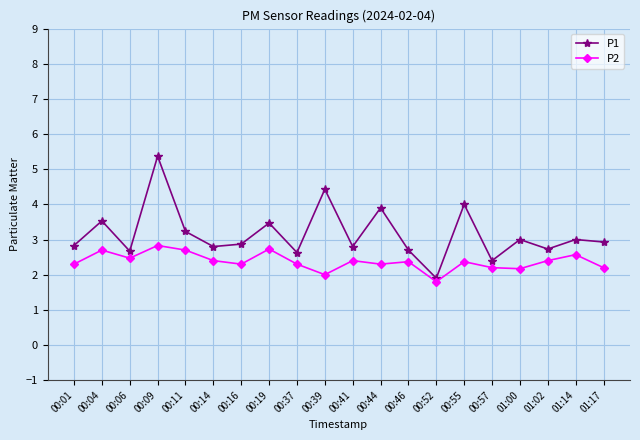

List the series in order of their overall mean, lowest first.

P2, P1